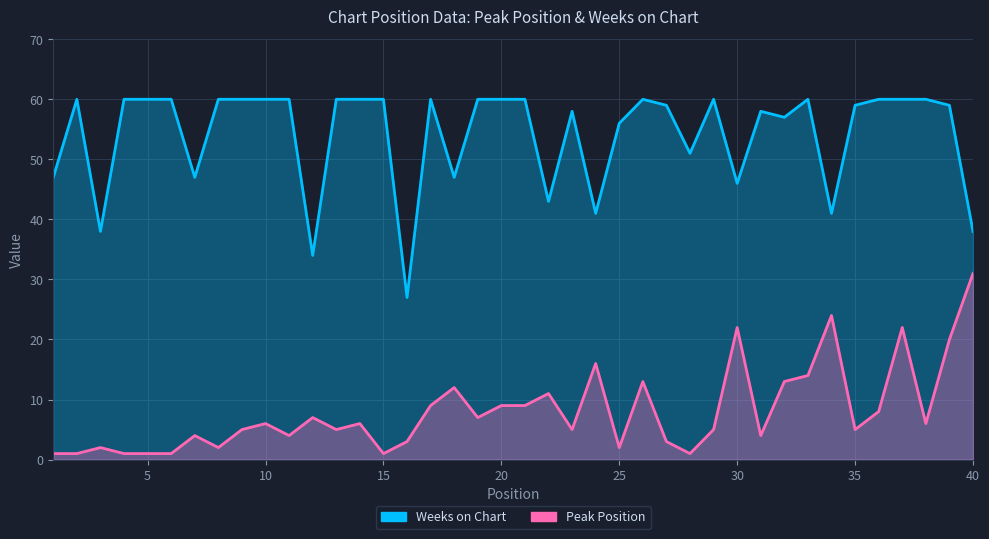

Where is Peak Position nearest to the value 16?

24